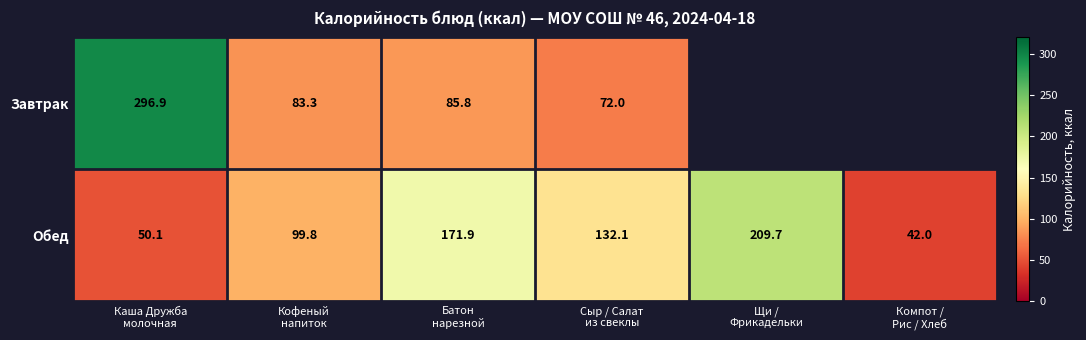

How many data points in Обед are less than 132?

3